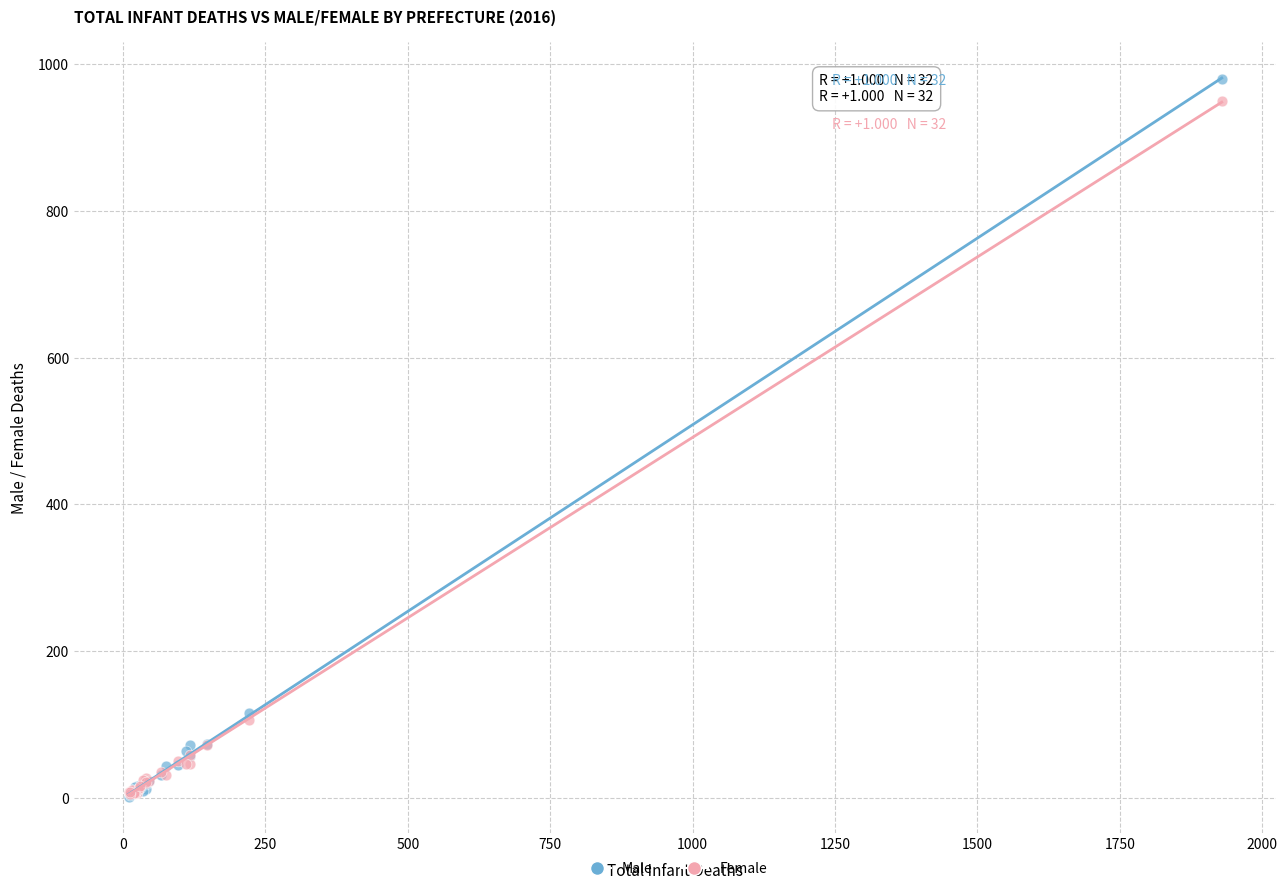

Which series has the largest Y range (max minus min)?

Male